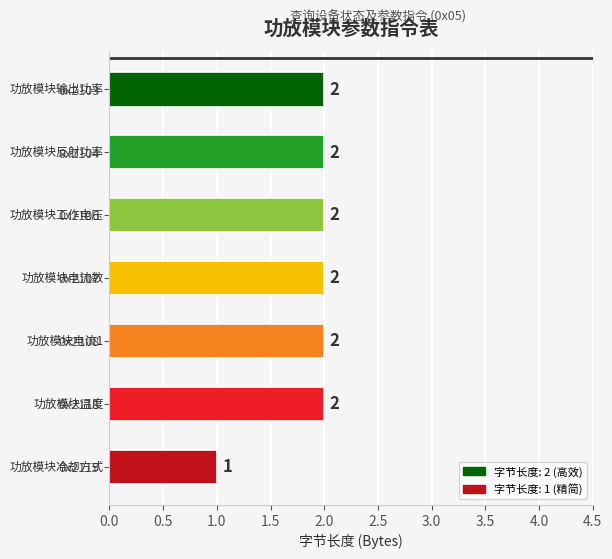

Where is the data nearest to the value 1?

0x2119